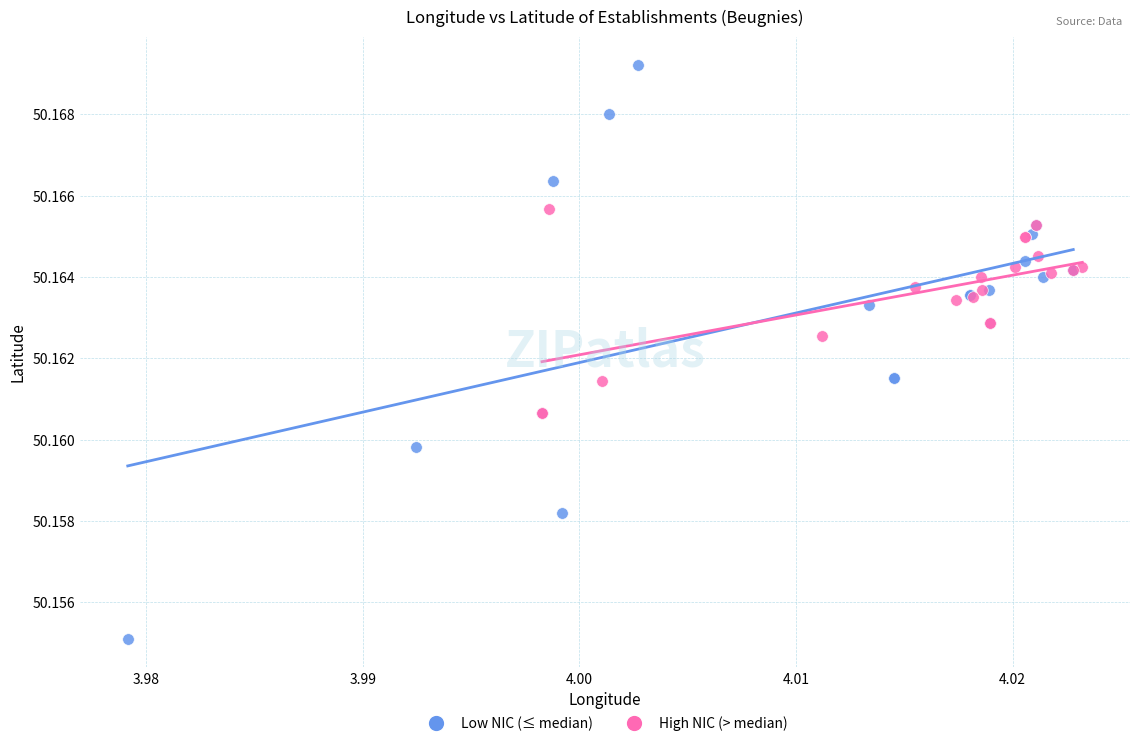

Which series reaches the maximum Y coordinate?

Low NIC (≤ median)